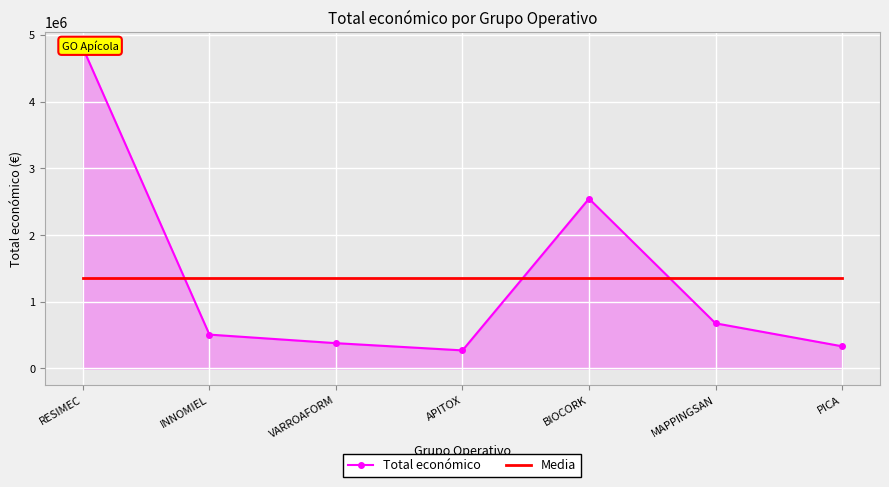

Which label corresponds to the largest value in the chart?

RESIMEC